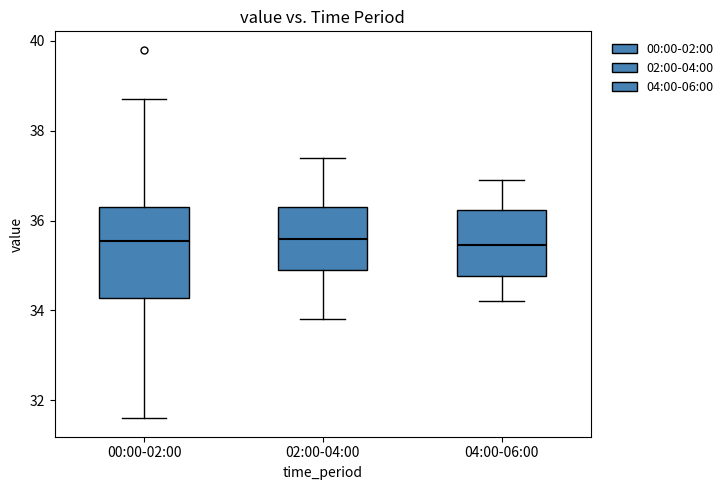

Comparing the boxes themselves (not the whiskers), which one is the tallest?

00:00-02:00